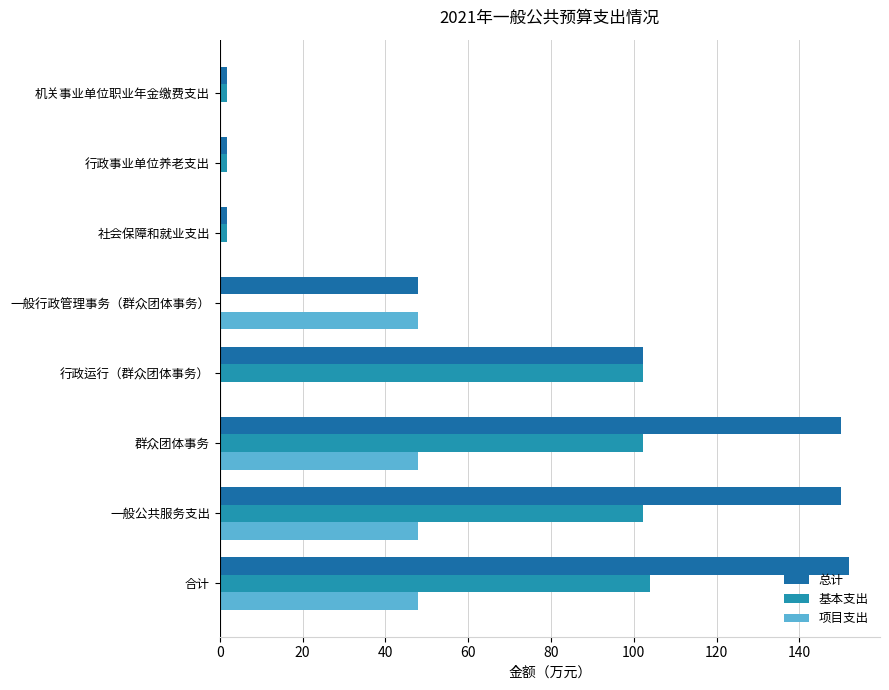

What is the highest value of the 项目支出 series?

48.0